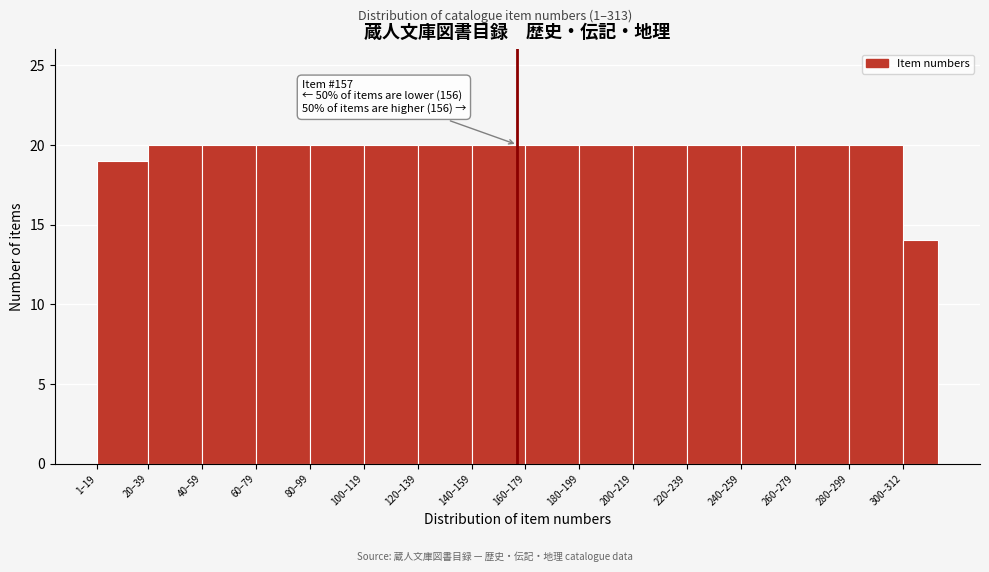

Reading right to left, list all the values displayed in this chart.

300–312=14	280–299=20	260–279=20	240–259=20	220–239=20	200–219=20	180–199=20	160–179=20	140–159=20	120–139=20	100–119=20	80–99=20	60–79=20	40–59=20	20–39=20	1–19=19